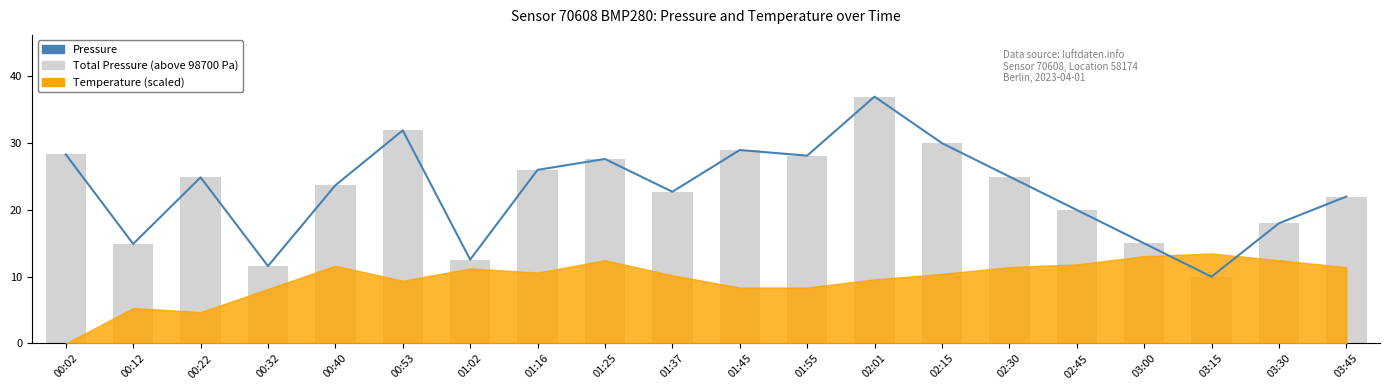

What position from the right is 02:30?

6